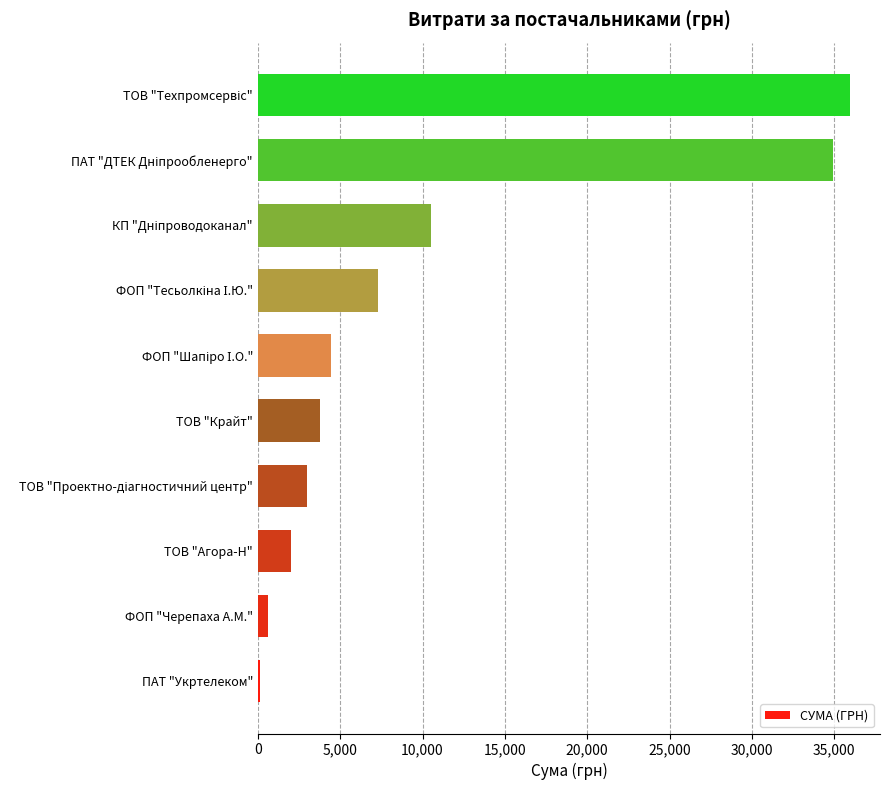

Is it true that the value at ТОВ "Крайт" is 6062.7?

False